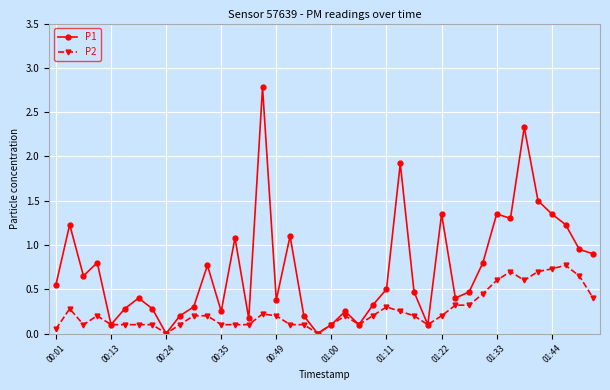

How many interior local valleys does the P1 series have?

11